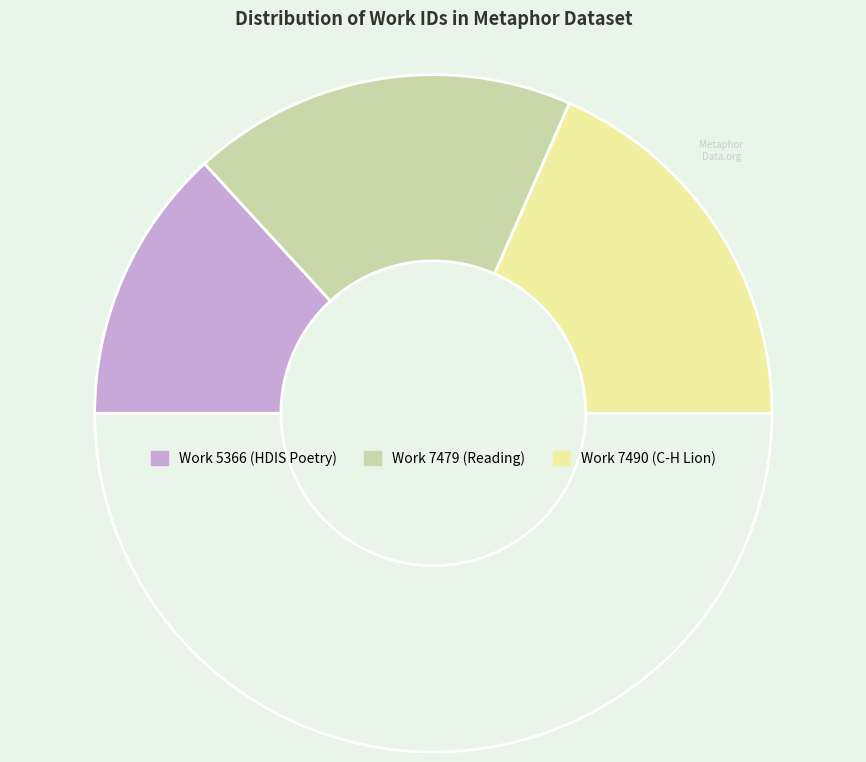

Count the number of slices in the pie.

4